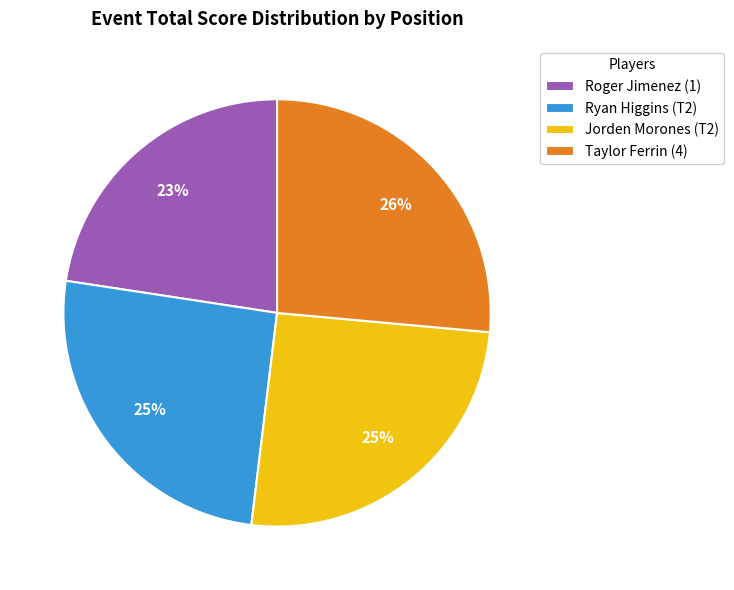

True or false: Roger Jimenez (1) accounts for 13% of the total.

False